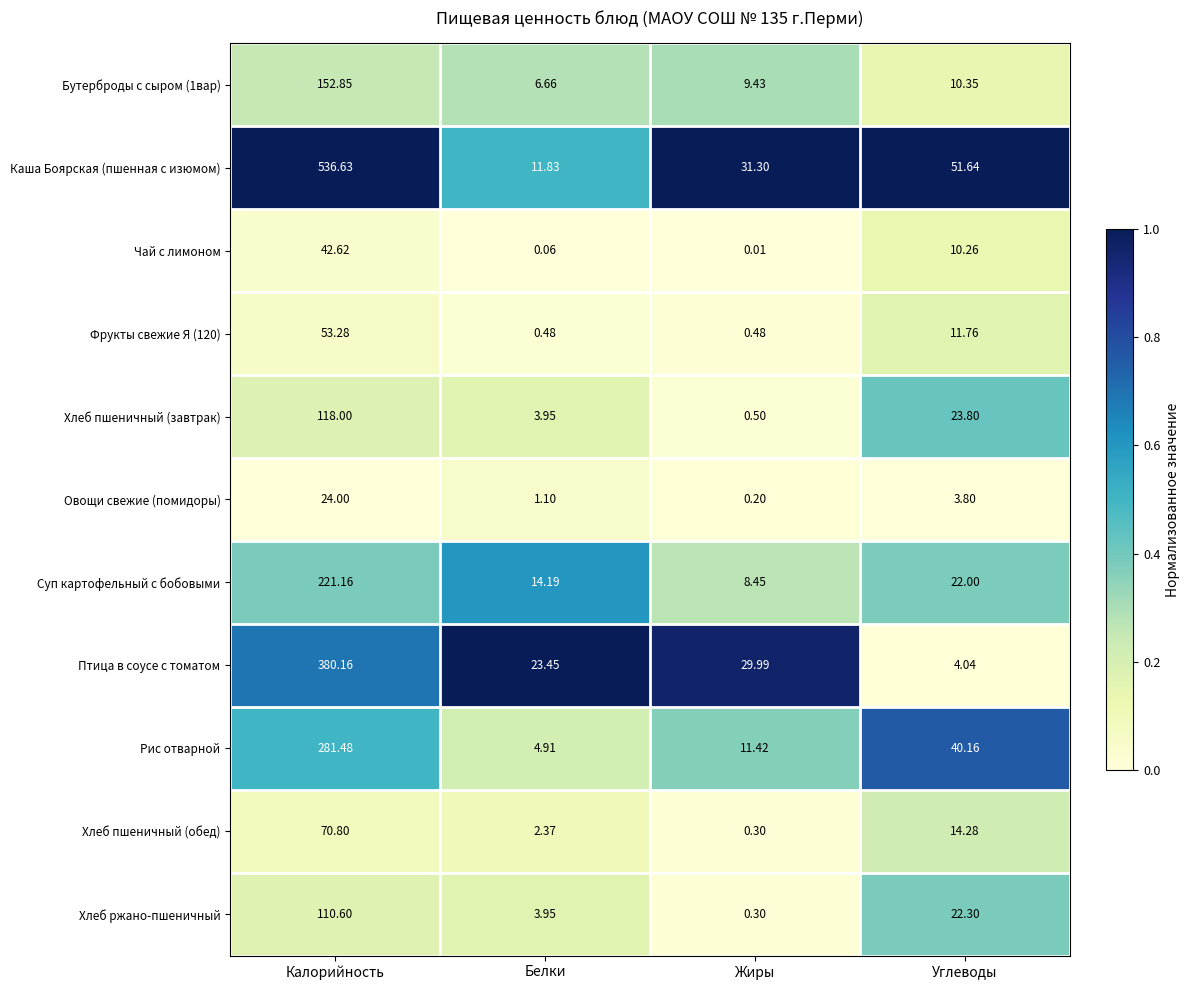

At which label does Бутерброды с сыром (1вар) reach its peak?

Калорийность